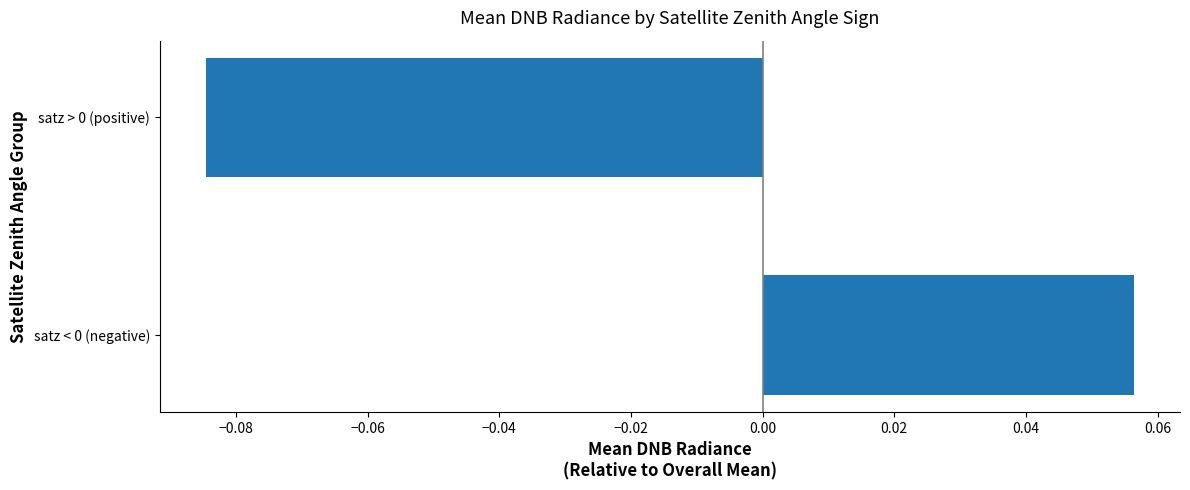

Which category has the highest value across all series?

satz < 0 (negative)